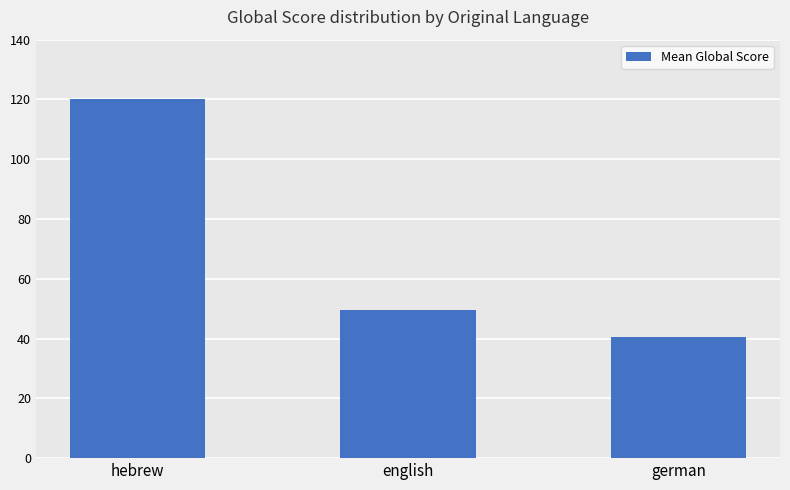

The chart shows a value of 120.0 at hebrew. True or false?

True